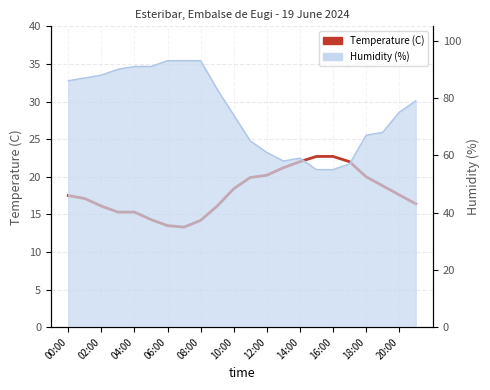

What is the label of the 17th point from the left?

16:00